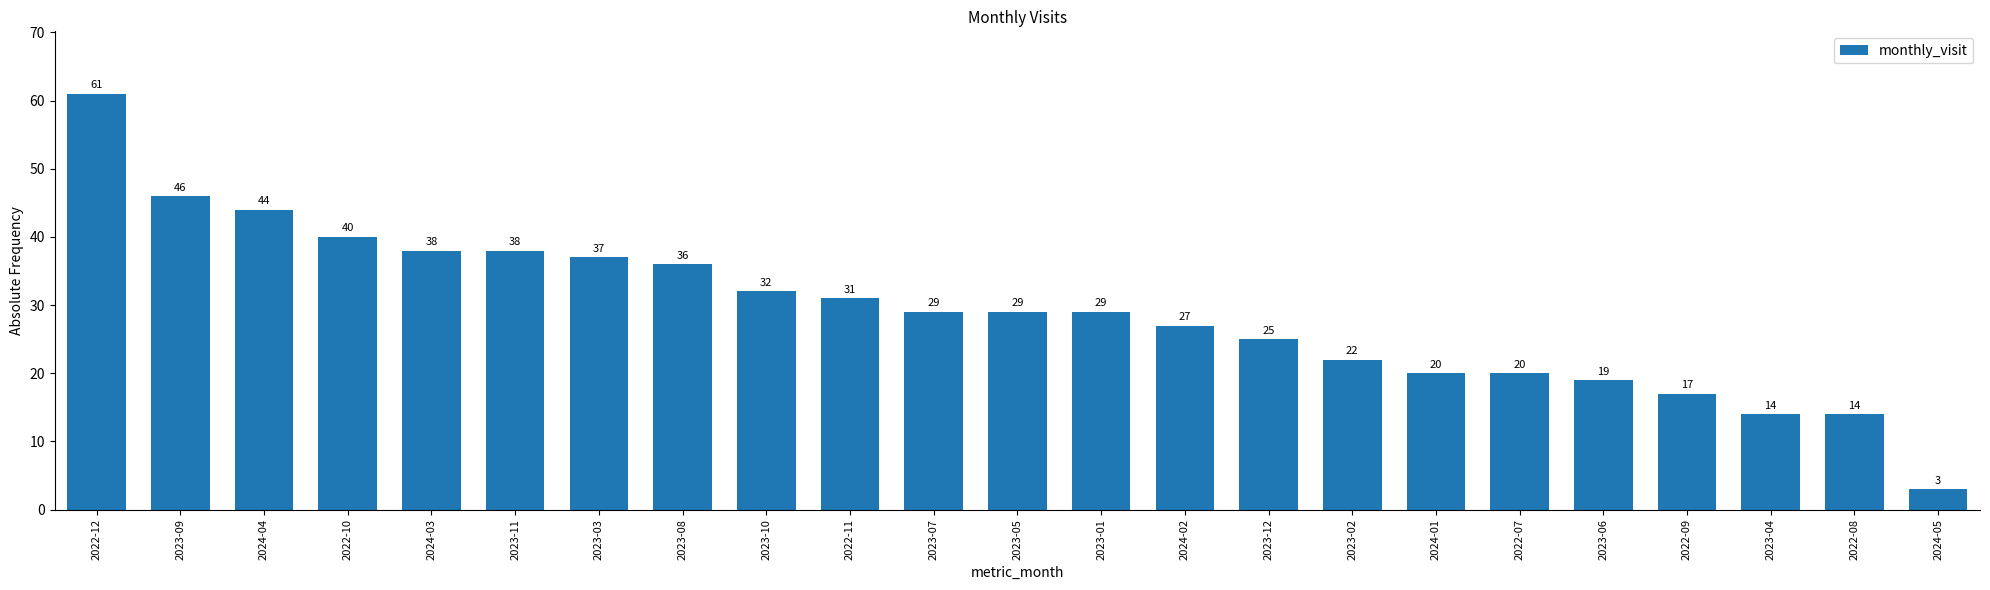

Where is the data nearest to the value 32?

2023-10